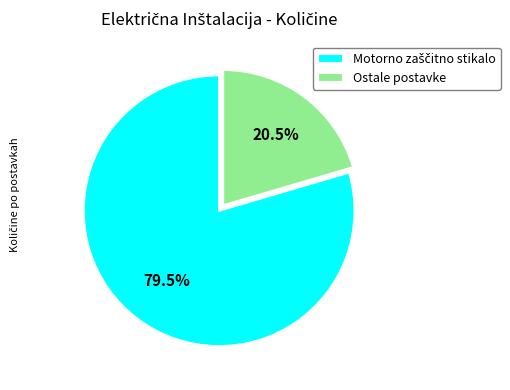

Which category has the smallest portion of the pie?

Ostale postavke